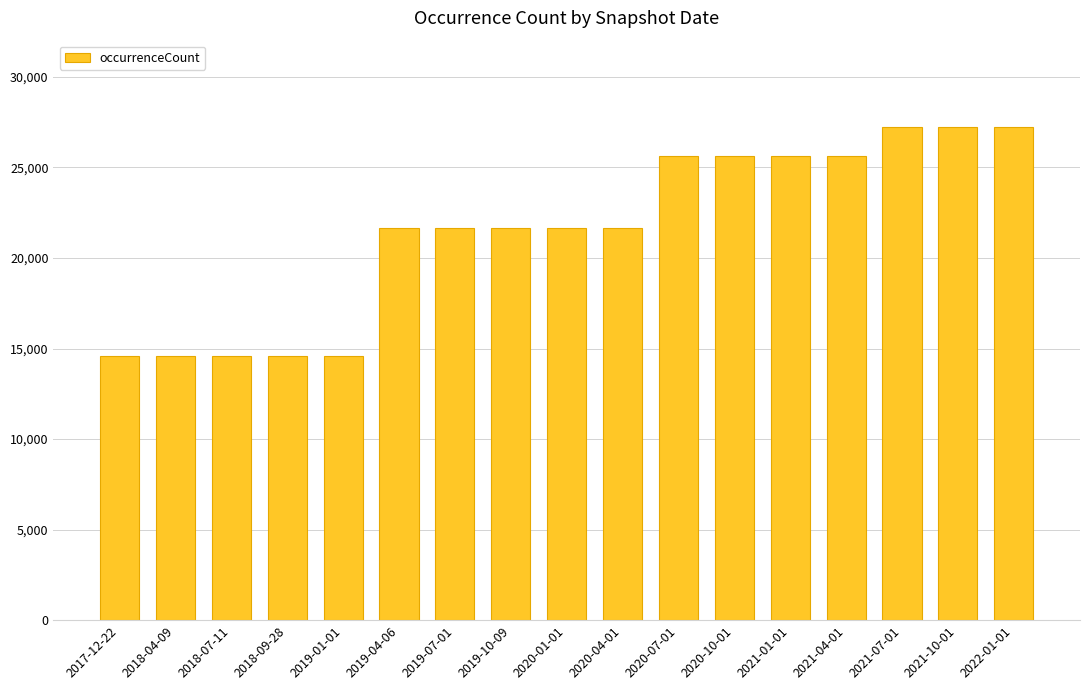

What position from the right is 2020-04-01?

8